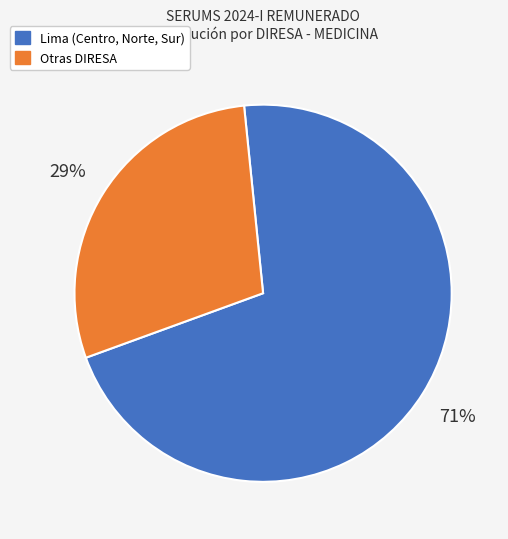

Is there a majority slice in this chart?

Yes